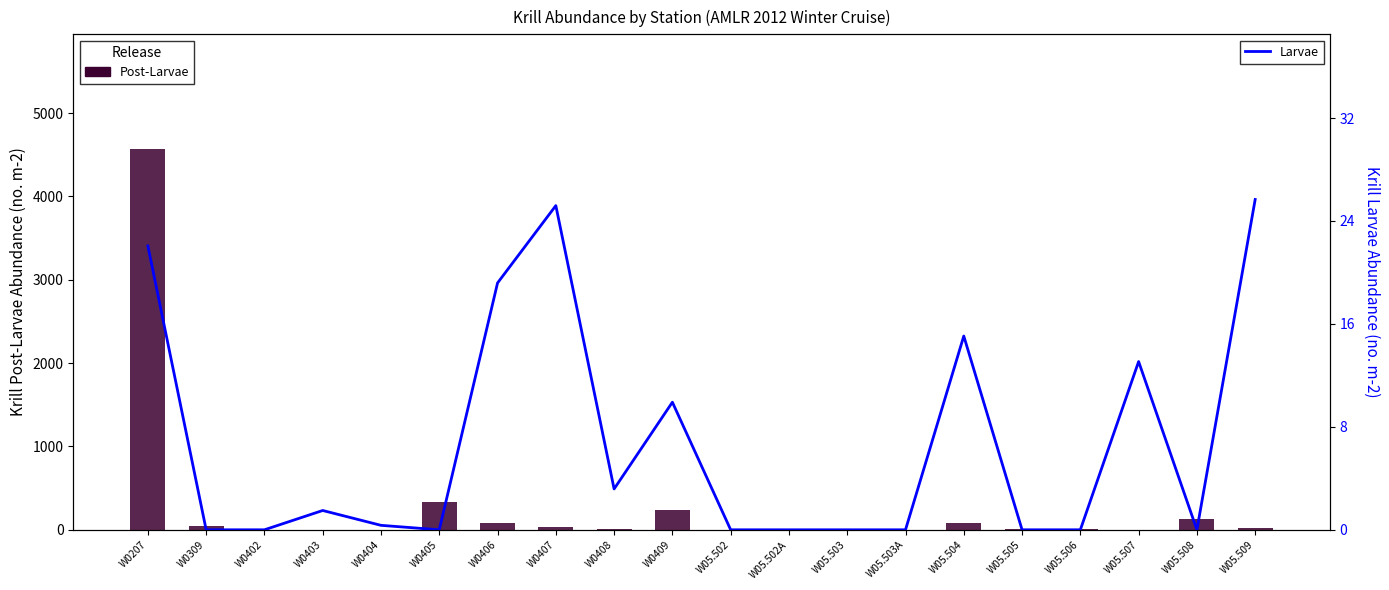

How many data points does each series have?

20